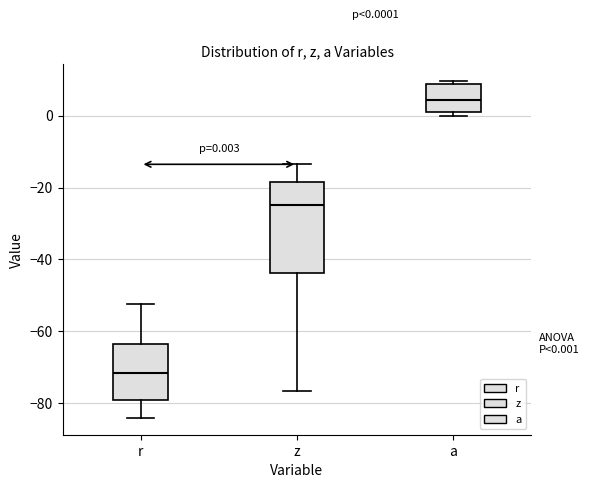

Comparing the boxes themselves (not the whiskers), which one is the tallest?

z